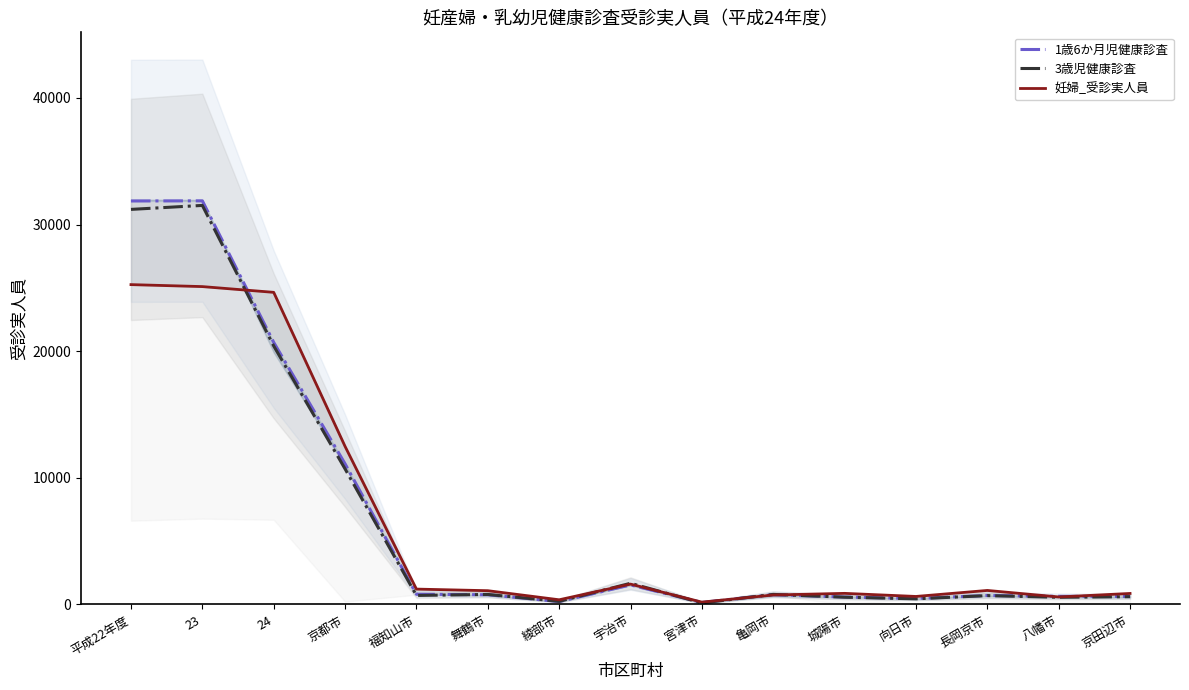

At which category does 妊婦_受診実人員 reach its first local valley?

綾部市